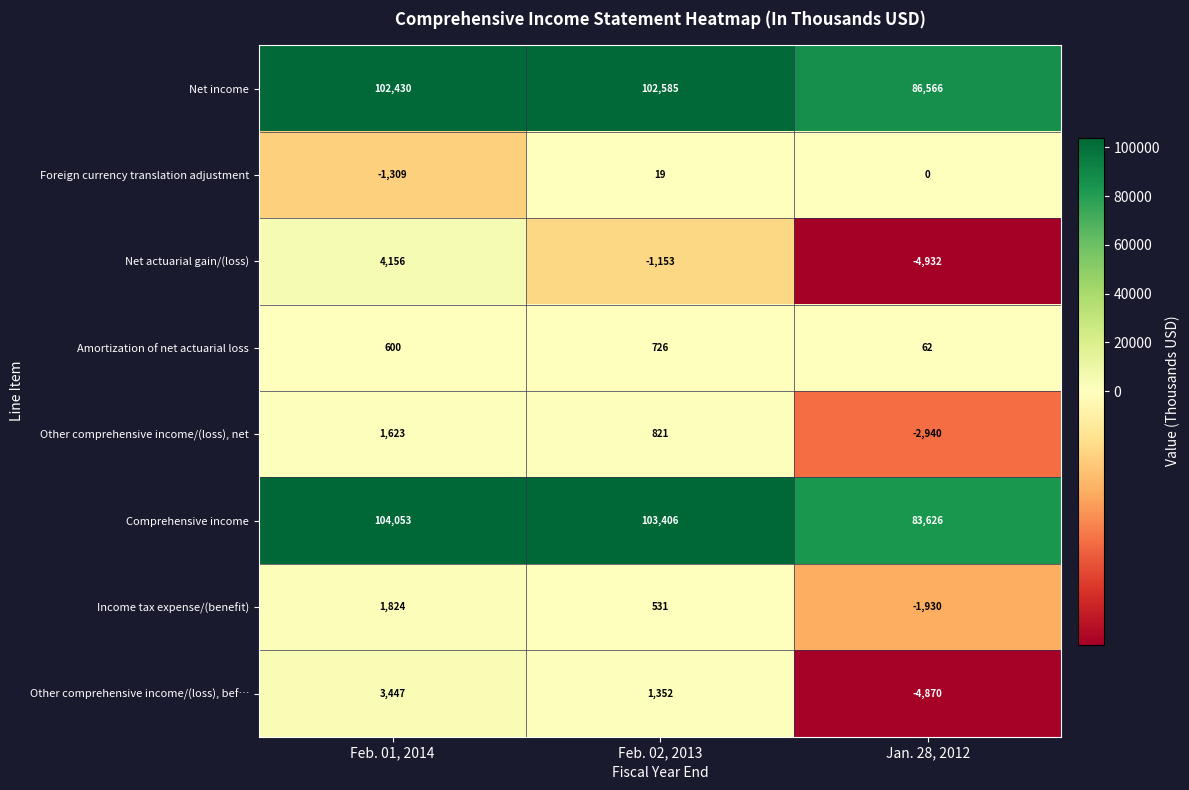

Which series changed the most between Feb. 01, 2014 and Feb. 02, 2013?

Net actuarial gain/(loss)